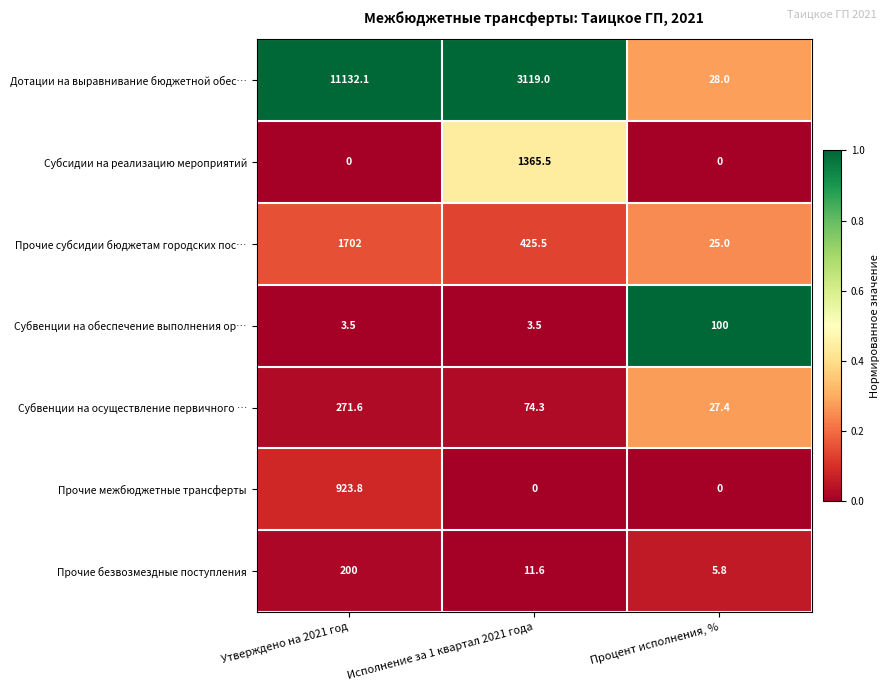

True or false: Прочие безвозмездные поступления has a value of 200.0 at Утверждено на 2021 год.

True